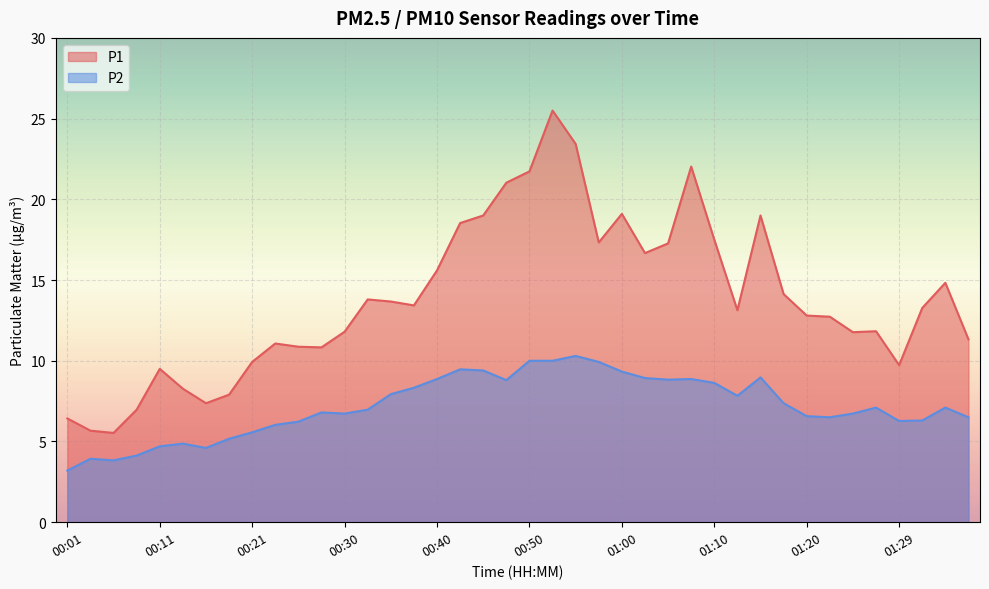

What is the label of the 5th point from the left?

00:11